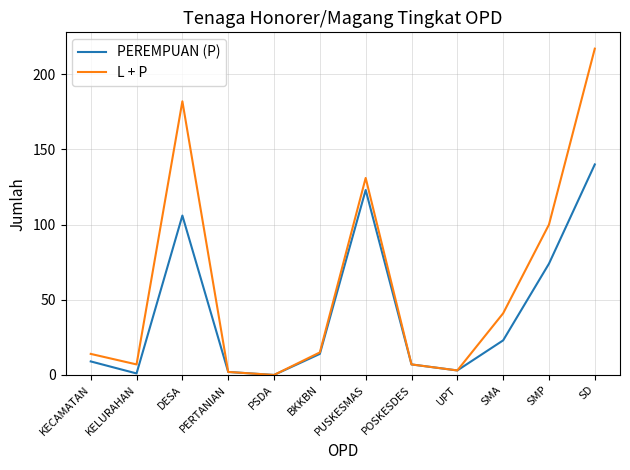

How many values in L + P are above zero?

11